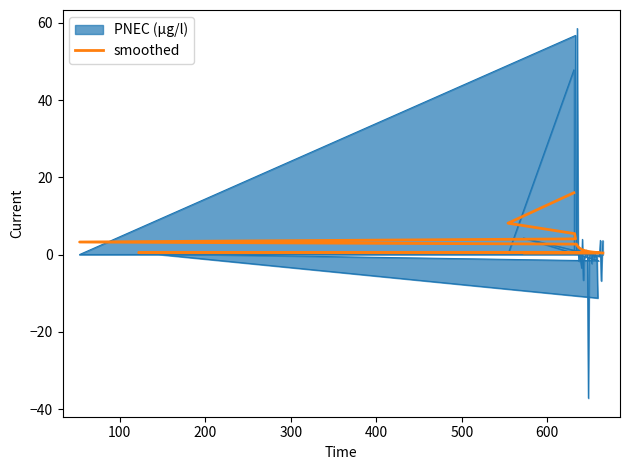

Does the chart display data point markers on the line(s)?

No